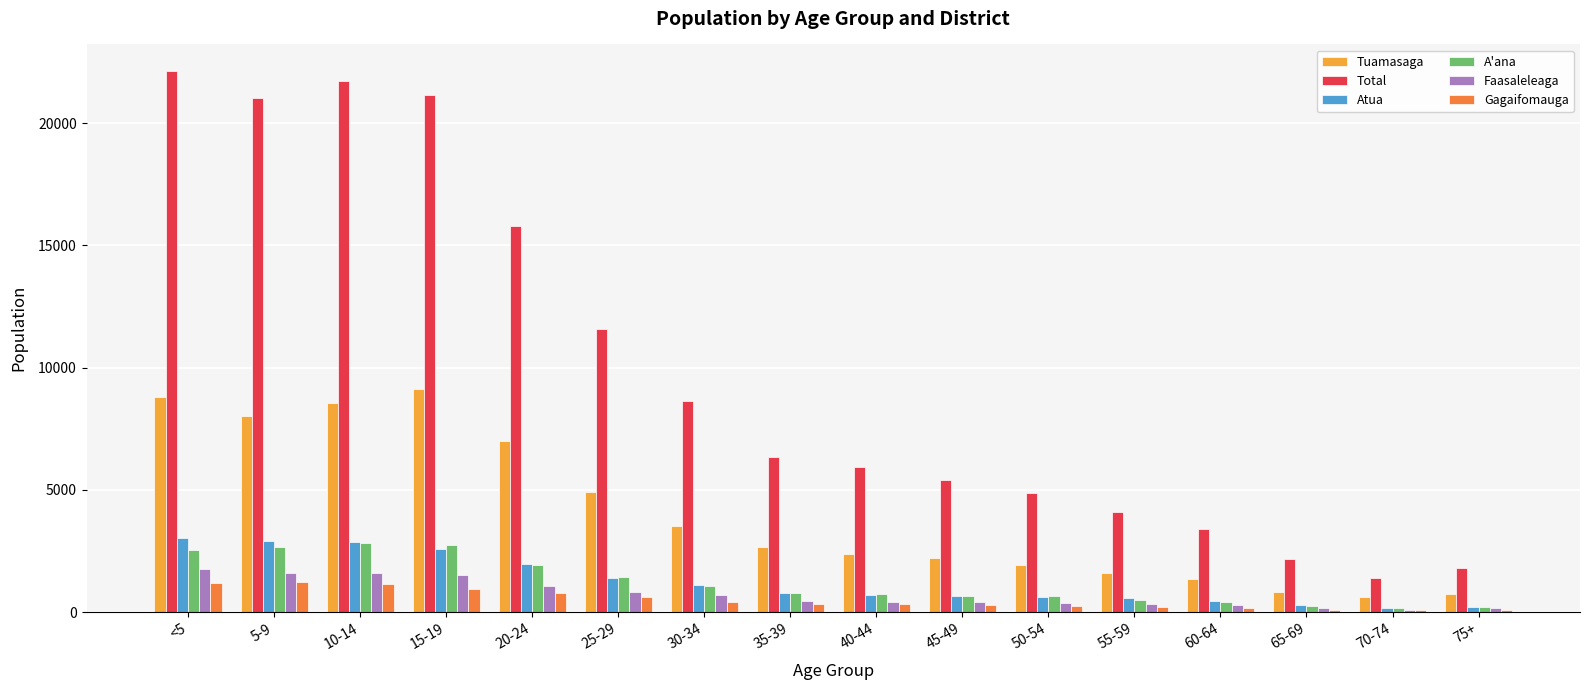

At how many categories does at least one series exceed 20055?

4